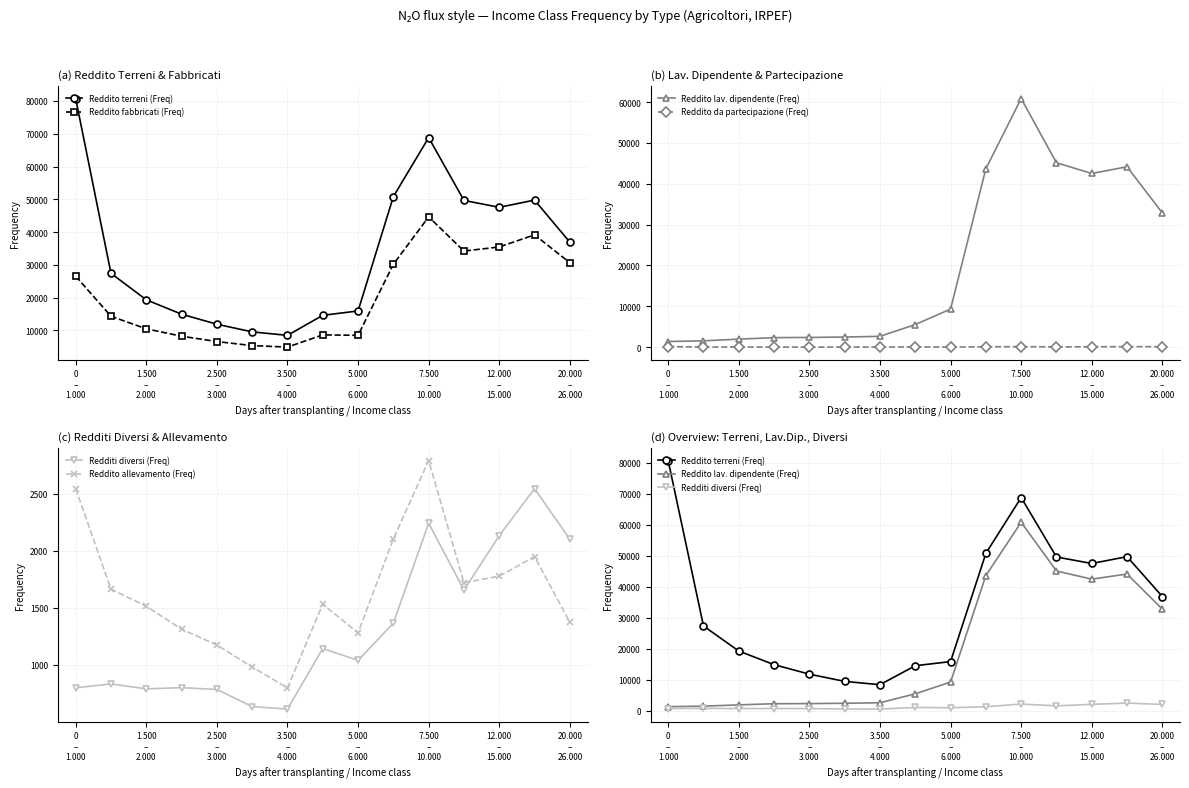

What are all the series names shown in the legend?

Reddito terreni (Freq), Reddito fabbricati (Freq), Reddito lav. dipendente (Freq), Reddito da partecipazione (Freq), Redditi diversi (Freq), Reddito allevamento (Freq)